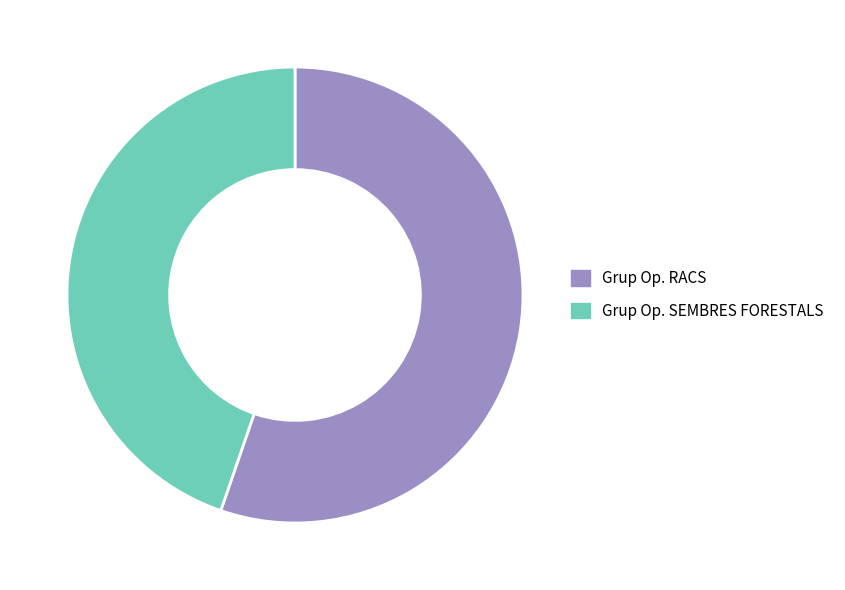

Is there any slice that represents more than half of the pie?

Yes